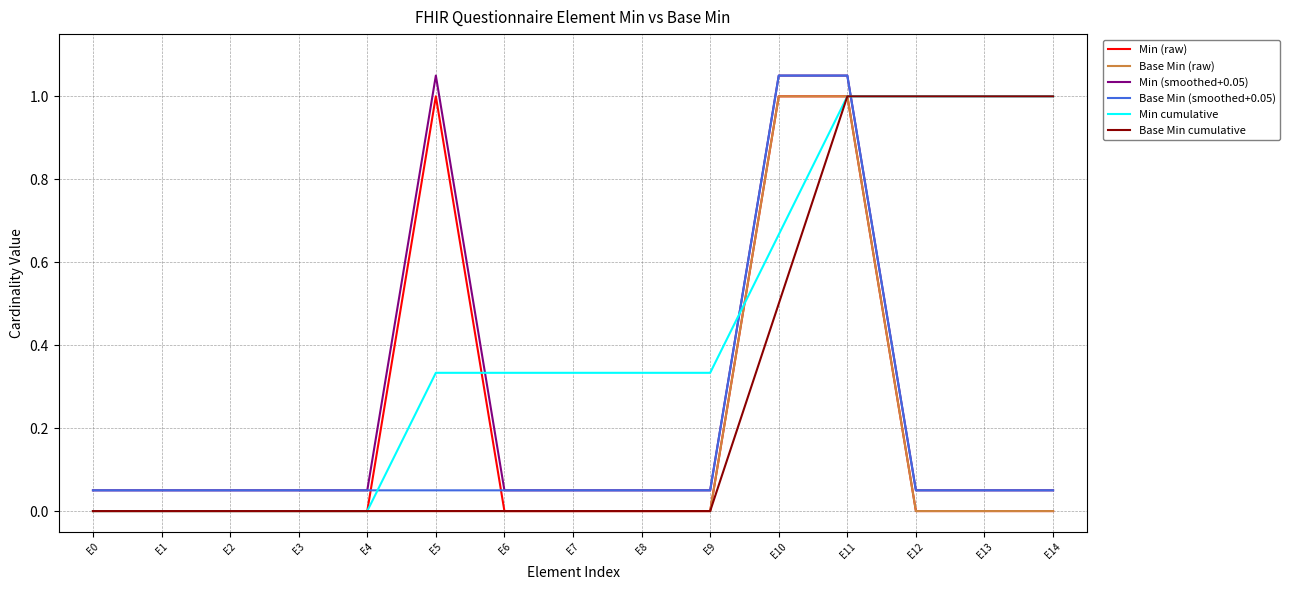

Which series has the largest total across all categories?

Min cumulative